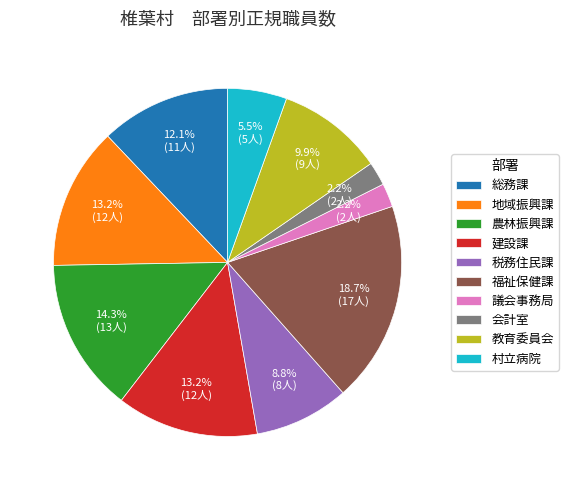

The 地域振興課 slice represents 13% of the pie. True or false?

True